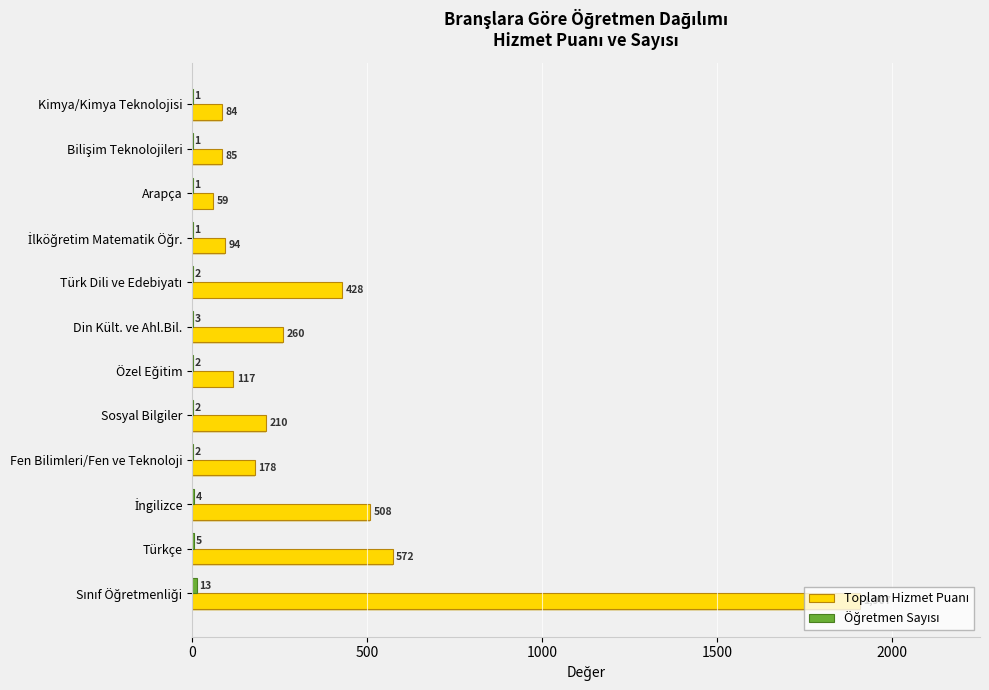

Count the number of categories in the chart.

12